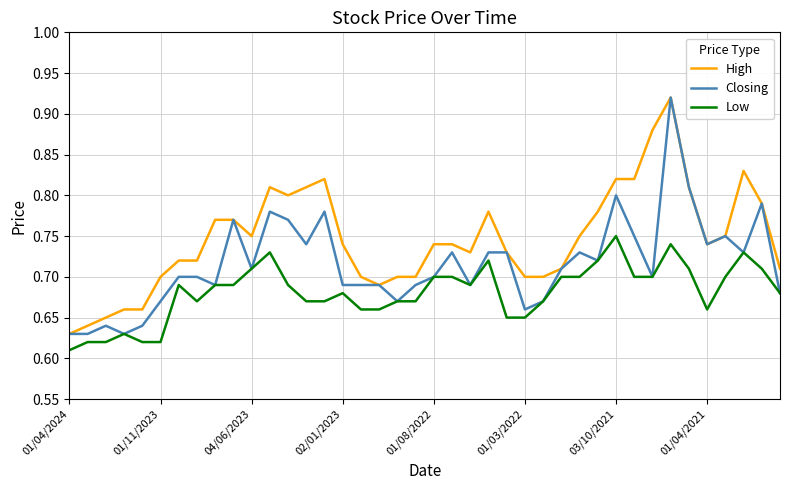

List the series in order of their overall mean, highest first.

High, Closing, Low